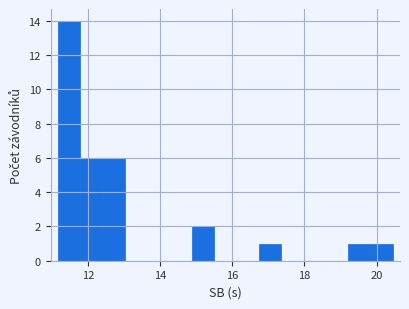

Read against the x-axis, roughly where is the centre of the tallest bar?

11.4